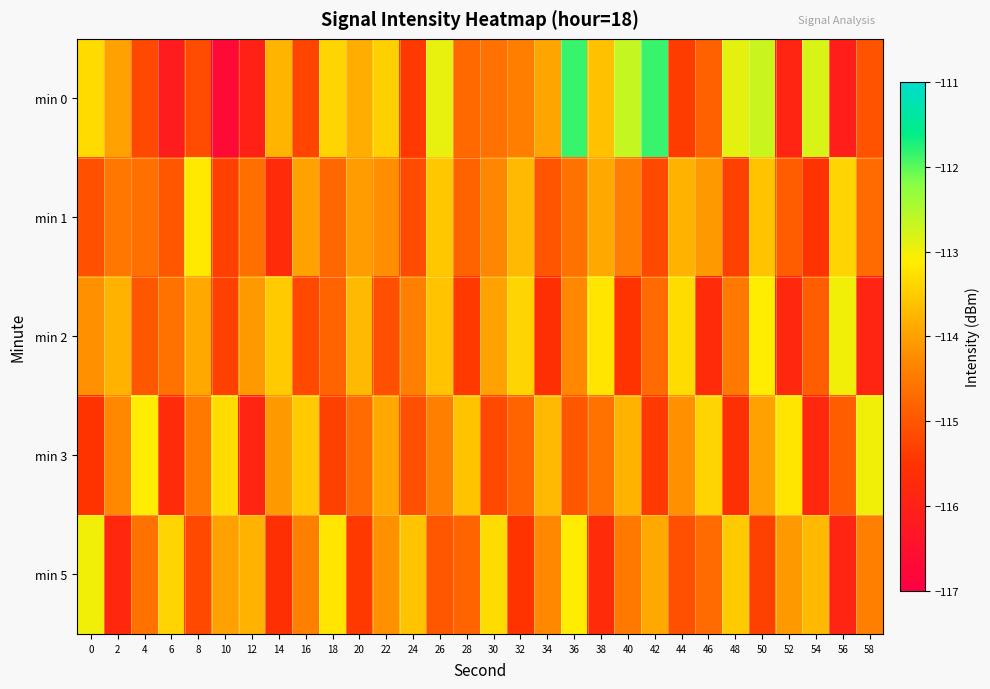

Reading left to right, what are all the values shown in this chart?

min 0: 0=-113.3	2=-114.0	4=-115.2	6=-116.2	8=-115.1	10=-116.7	12=-116.0	14=-113.8	16=-115.2	18=-113.4	20=-113.8	22=-113.4	24=-115.4	26=-112.9	28=-114.7	30=-114.6	32=-114.4	34=-113.9	36=-111.8	38=-113.6	40=-112.7	42=-111.8	44=-115.4	46=-114.8	48=-112.9	50=-112.7	52=-115.9	54=-112.8	56=-116.1	58=-115.0
min 1: 0=-115.1	2=-114.5	4=-114.6	6=-115.0	8=-113.1	10=-115.3	12=-114.6	14=-115.7	16=-114.0	18=-114.7	20=-114.1	22=-114.2	24=-115.1	26=-113.5	28=-114.8	30=-114.3	32=-113.7	34=-115.0	36=-114.6	38=-113.9	40=-114.4	42=-115.2	44=-113.8	46=-114.1	48=-115.3	50=-113.6	52=-114.9	54=-115.5	56=-113.4	58=-114.7
min 2: 0=-114.2	2=-113.8	4=-115.0	6=-114.6	8=-113.9	10=-115.3	12=-114.1	14=-113.5	16=-115.2	18=-114.8	20=-113.7	22=-115.1	24=-114.4	26=-113.6	28=-115.4	30=-114.0	32=-113.4	34=-115.6	36=-114.3	38=-113.2	40=-115.5	42=-114.7	44=-113.3	46=-115.7	48=-114.5	50=-113.1	52=-115.8	54=-114.9	56=-113.0	58=-115.9
min 3: 0=-115.5	2=-114.3	4=-113.1	6=-115.7	8=-114.5	10=-113.3	12=-115.9	14=-114.1	16=-113.5	18=-115.3	20=-114.7	22=-113.9	24=-115.1	26=-114.4	28=-113.6	30=-115.2	32=-114.8	34=-113.7	36=-115.0	38=-114.6	40=-113.8	42=-115.4	44=-114.2	46=-113.4	48=-115.6	50=-114.0	52=-113.2	54=-115.8	56=-114.9	58=-113.0
min 5: 0=-113.0	2=-115.8	4=-114.6	6=-113.4	8=-115.2	10=-114.0	12=-113.8	14=-115.6	16=-114.4	18=-113.2	20=-115.4	22=-114.2	24=-113.6	26=-115.0	28=-114.8	30=-113.3	32=-115.5	34=-114.3	36=-113.1	38=-115.7	40=-114.5	42=-113.9	44=-115.1	46=-114.7	48=-113.5	50=-115.3	52=-114.1	54=-113.7	56=-115.9	58=-114.4